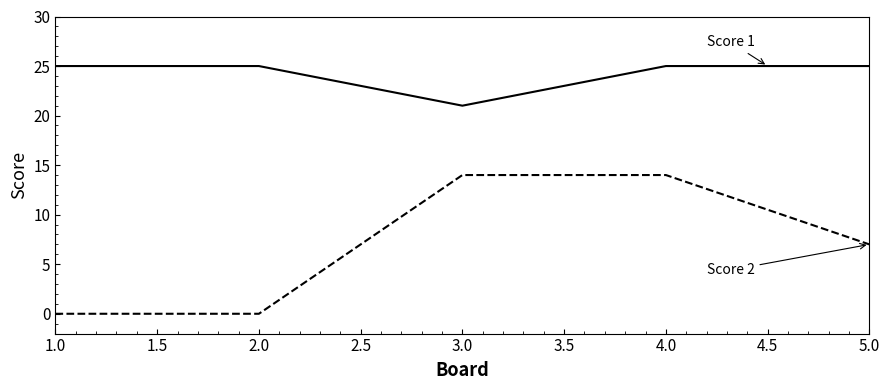

What position from the right is 2.0?

4